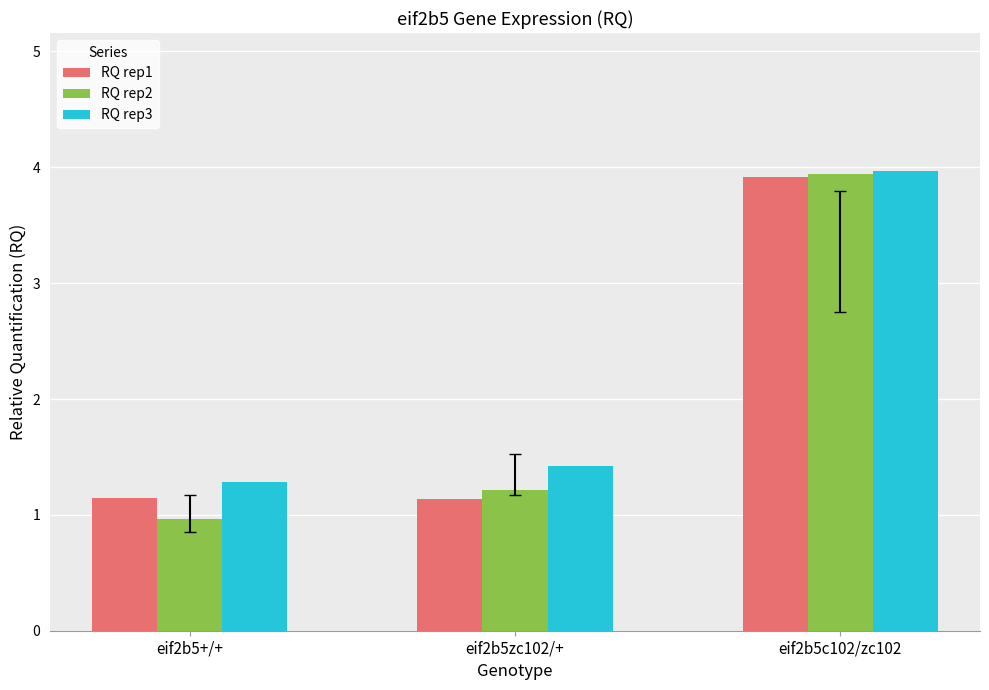

Which series has the largest total across all categories?

RQ rep3